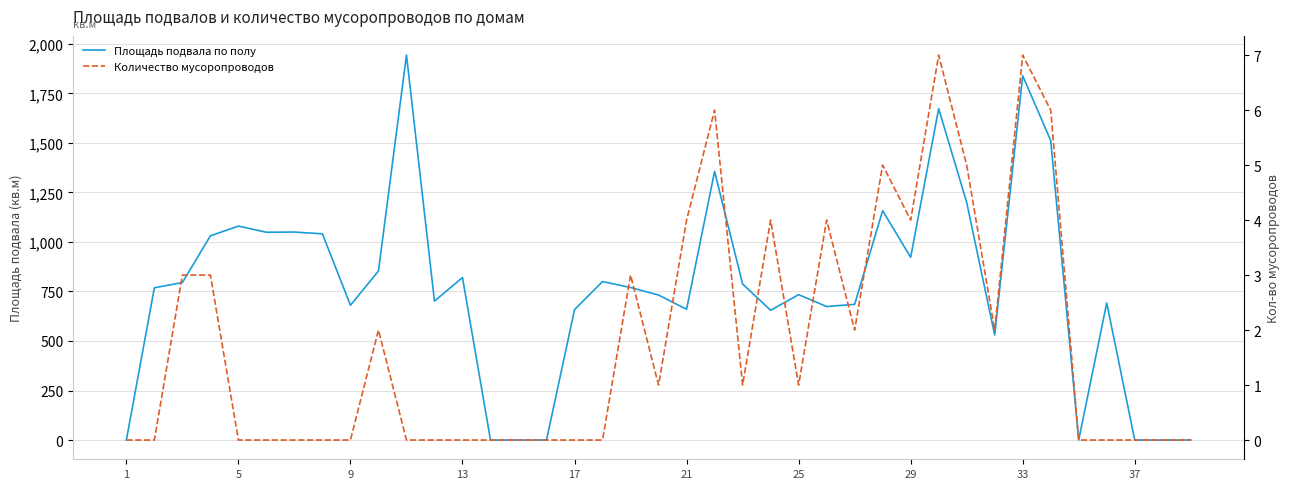

Which series changed the most between 13 and 38?

Площадь подвала по полу